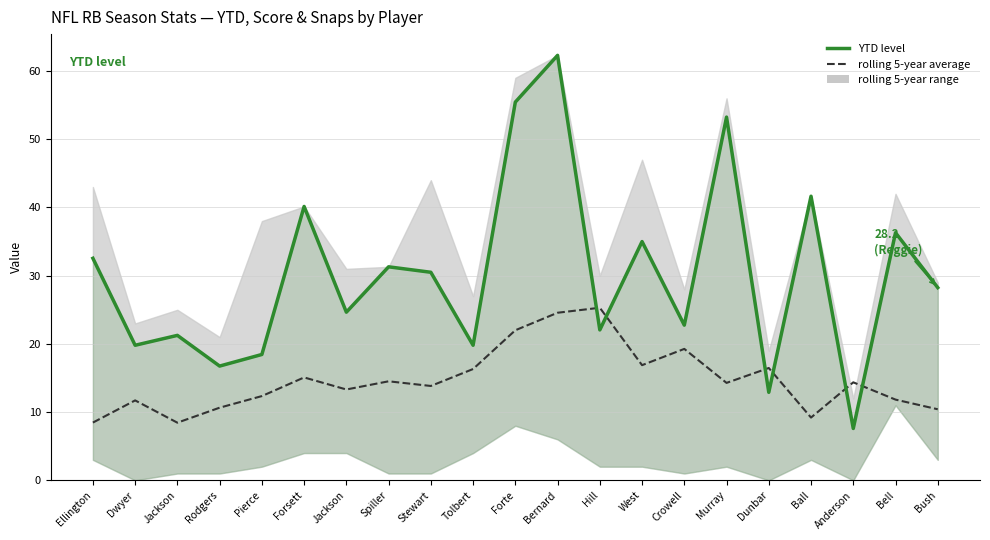

Reading left to right, extract all data points from this chart.

rolling 5-year average: Ellington=8.5	Dwyer=11.7	Jackson=8.4	Rodgers=10.6	Pierce=12.3	Forsett=15.1	Jackson=13.3	Spiller=14.5	Stewart=13.8	Tolbert=16.3	Forte=22.0	Bernard=24.6	Hill=25.3	West=16.9	Crowell=19.3	Murray=14.3	Dunbar=16.5	Ball=9.2	Anderson=14.4	Bell=11.8	Bush=10.4
YTD level: Ellington=32.5	Dwyer=19.8	Jackson=21.2	Rodgers=16.8	Pierce=18.4	Forsett=40.1	Jackson=24.6	Spiller=31.3	Stewart=30.5	Tolbert=19.8	Forte=55.5	Bernard=62.3	Hill=22.1	West=35.0	Crowell=22.8	Murray=53.2	Dunbar=12.9	Ball=41.6	Anderson=7.6	Bell=36.3	Bush=28.2